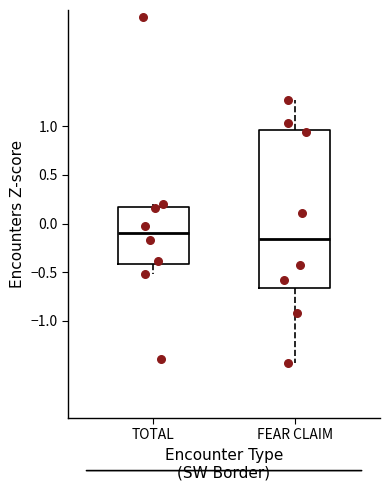

Reading left to right, transcribe this box plot: for each box, give where its median line is, the range the box spans, and where its two whiskers end, as read against the y-axis. The values are not printed on the chart, so give them approximately, as read against the axis.

TOTAL: median -0.10, box -0.40 to 0.15, whiskers -0.50 to 0.20
FEAR CLAIM: median -0.15, box -0.65 to 0.95, whiskers -1.45 to 1.25